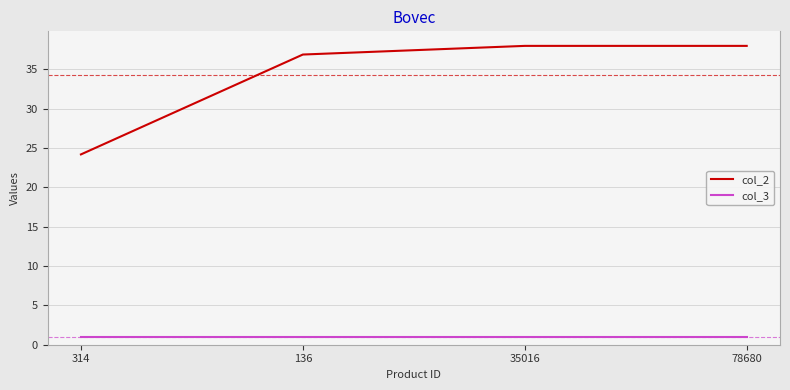

What is the sum of all col_3 values?

4.0